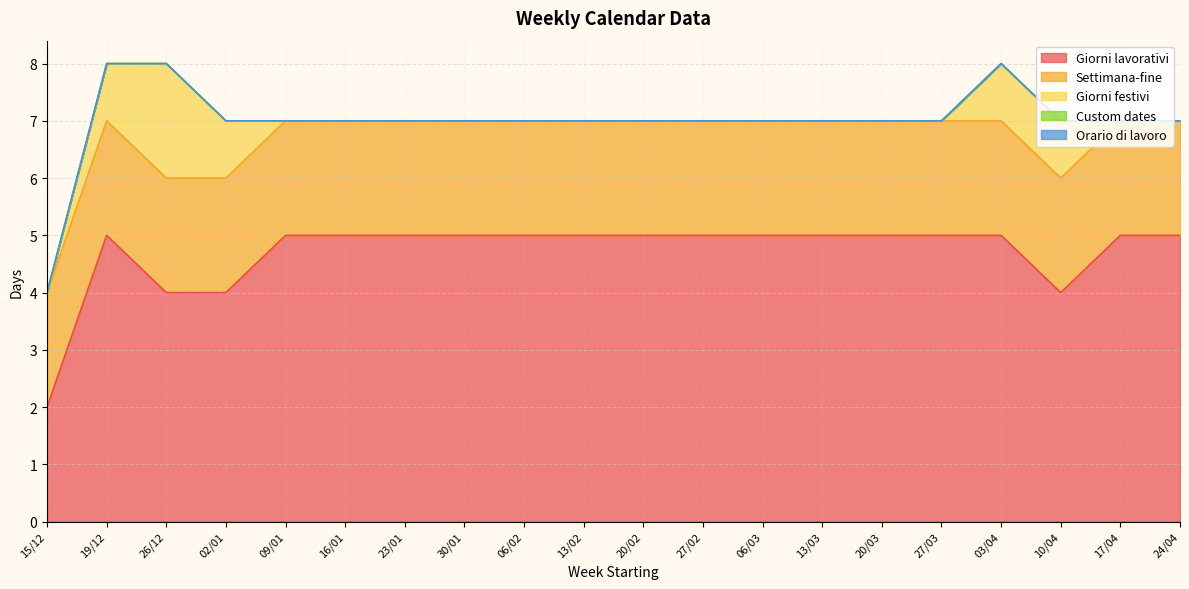

Between 02/01 and 23/01, which series saw the biggest shift?

Giorni lavorativi